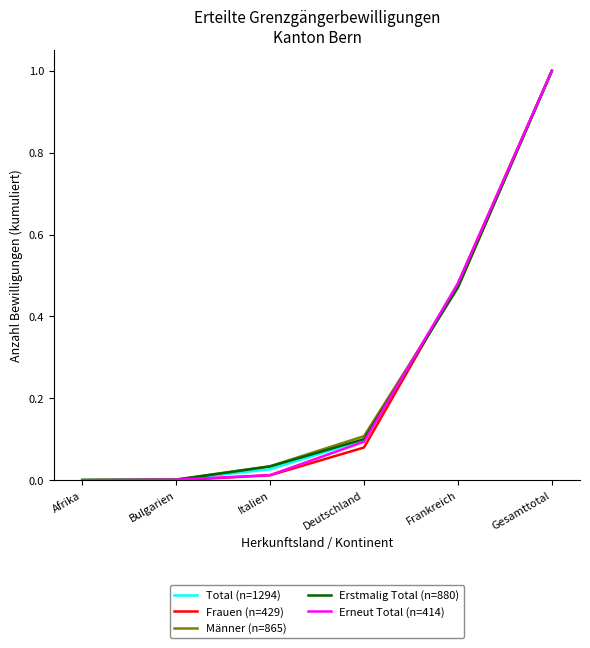

What position from the right is Bulgarien?

5